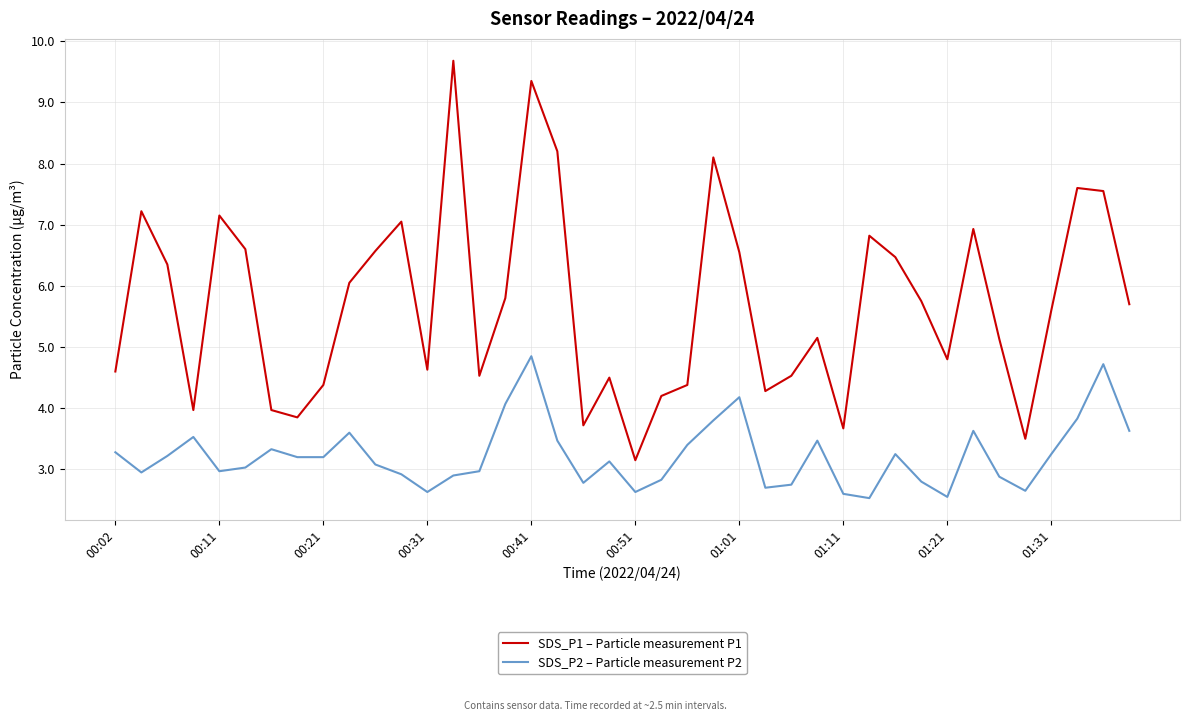

List the series in order of their peak value, lowest first.

SDS_P2 – Particle measurement P2, SDS_P1 – Particle measurement P1